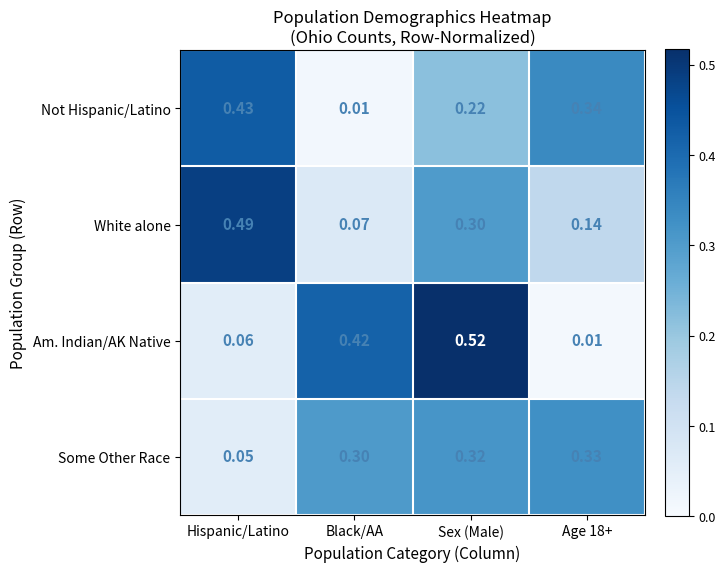

What is the total value across all series at Black/AA?

0.8